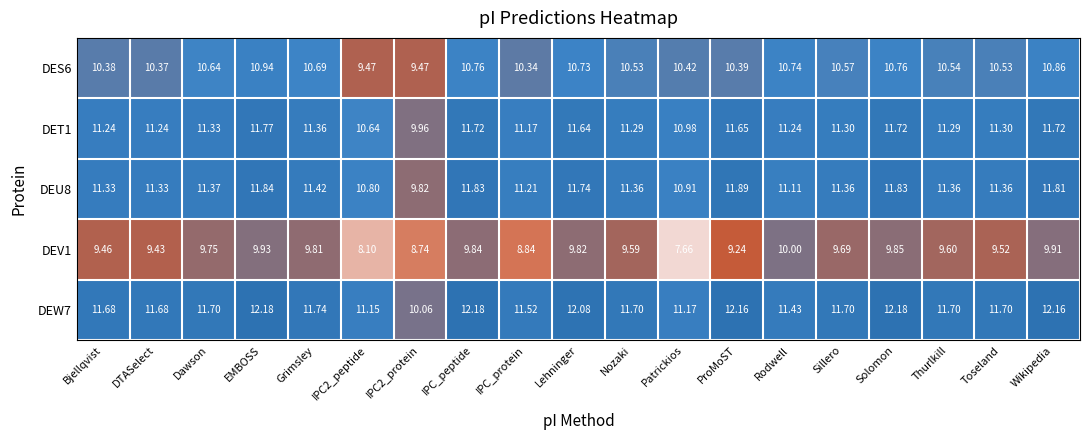

At which category is the sum across all series the highest?

EMBOSS